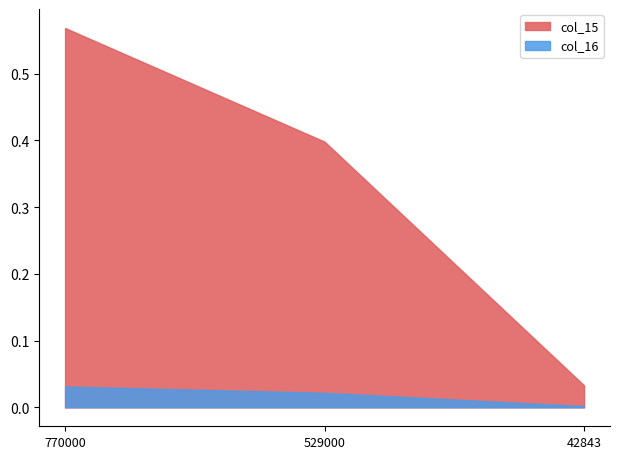

How many lines are shown in the chart?

2